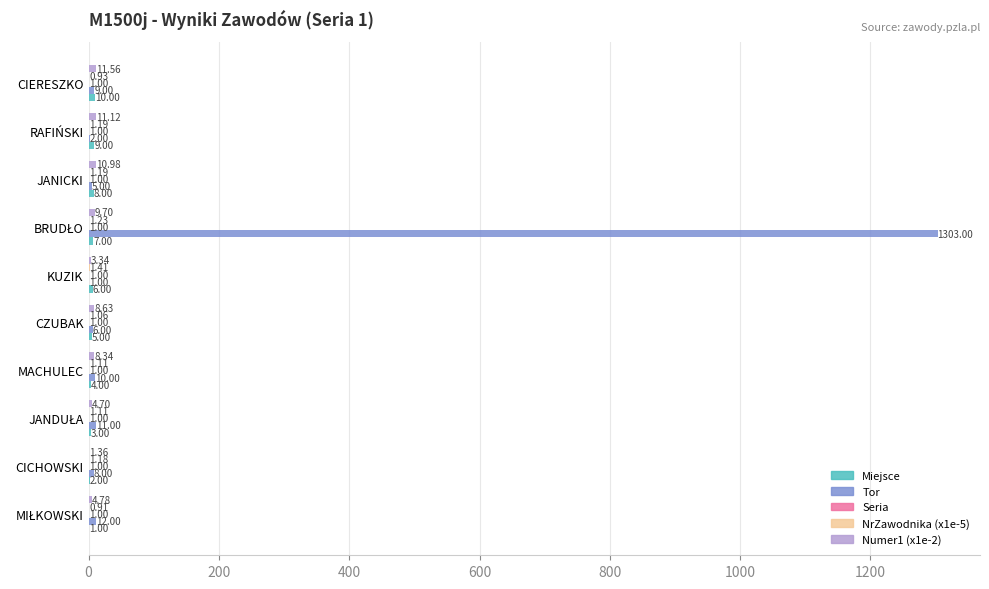

Which series has the largest total across all categories?

Tor